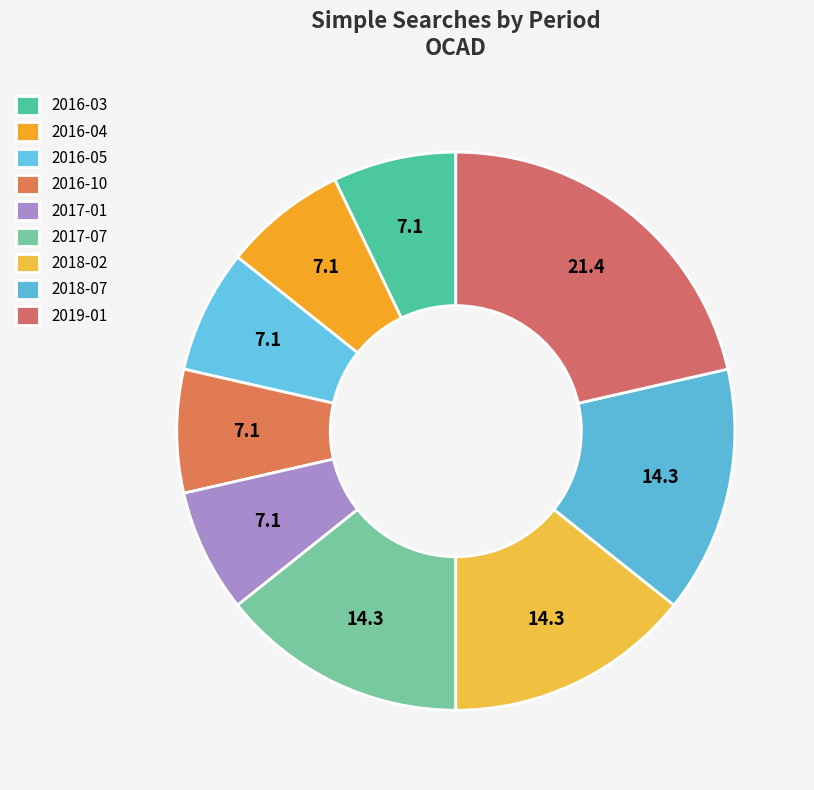

How many slices are in this pie chart?

9